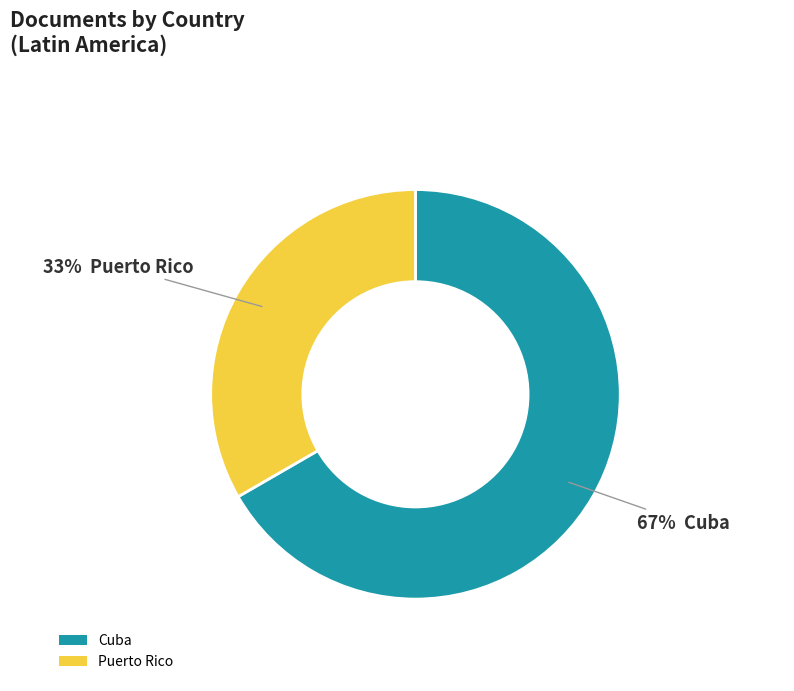

Is the sum of Puerto Rico and Cuba greater than half?

Yes